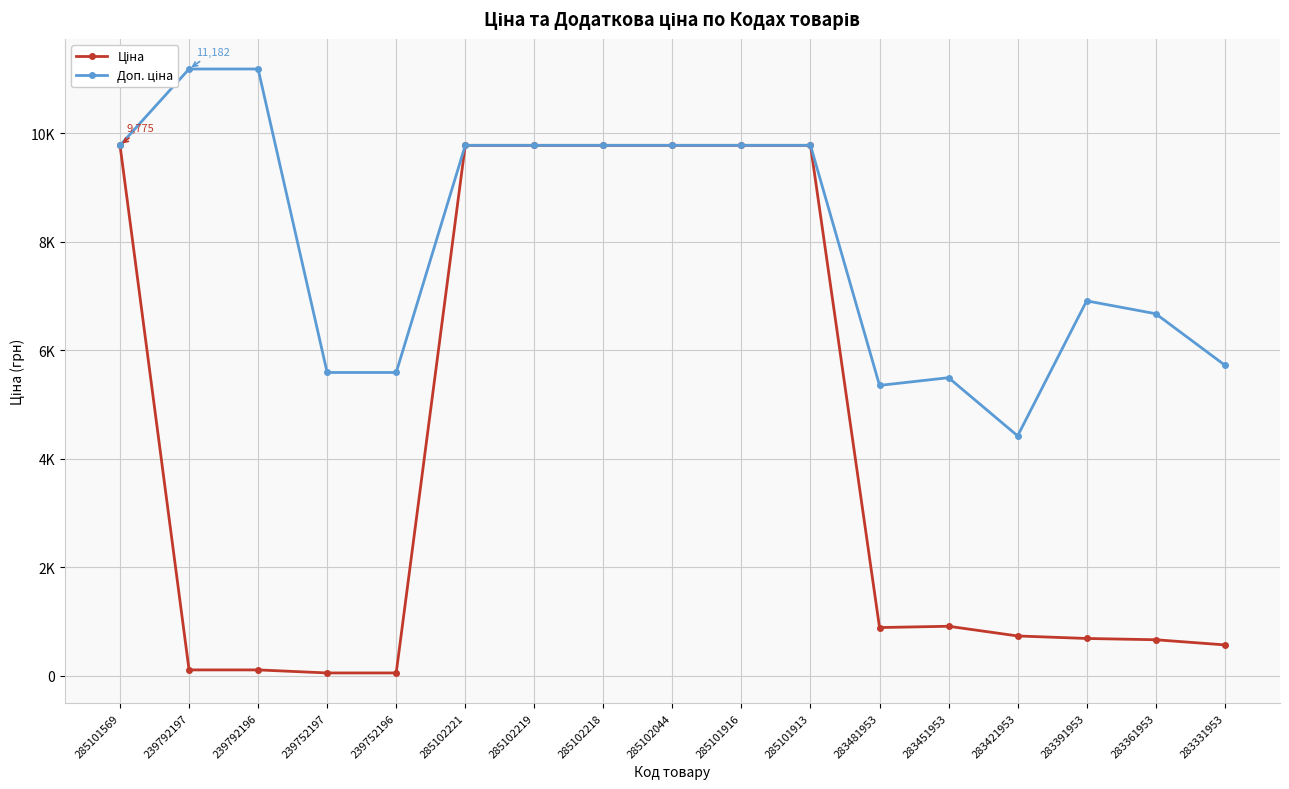

Is this an area chart (filled region under the line)?

No